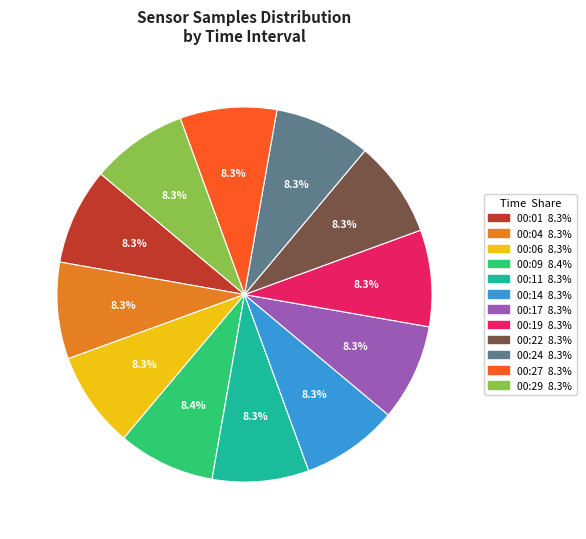

What is the ratio of the value at 00:24 to the value at 00:27?

1.0